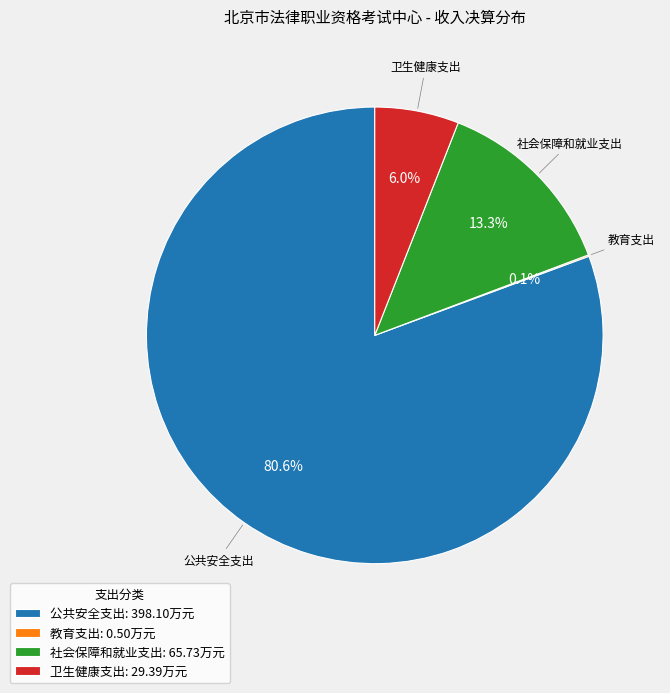

What percentage is the 卫生健康支出 slice, to the nearest percent?

6%